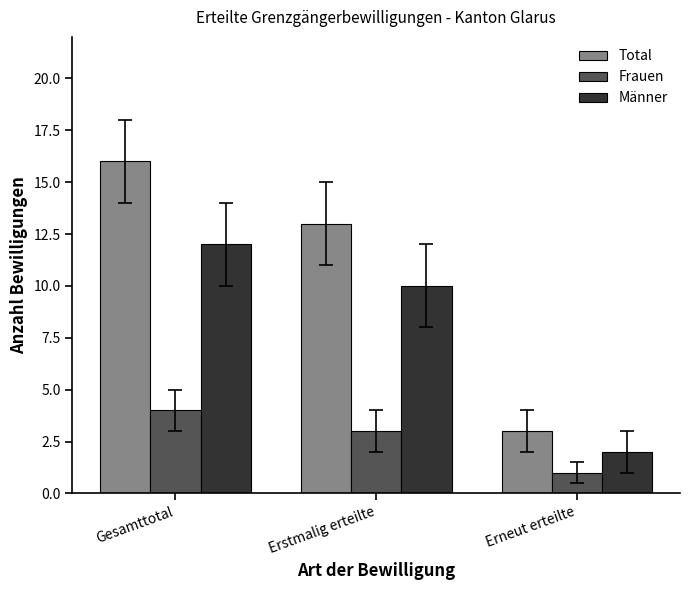

Rank the series by their average value, from lowest to highest.

Frauen, Männer, Total